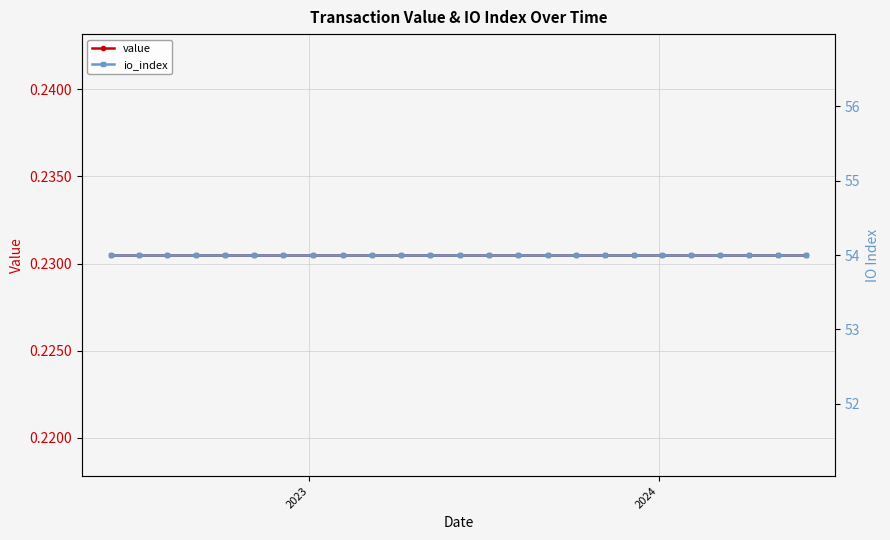

What is the greatest value displayed?

54.0